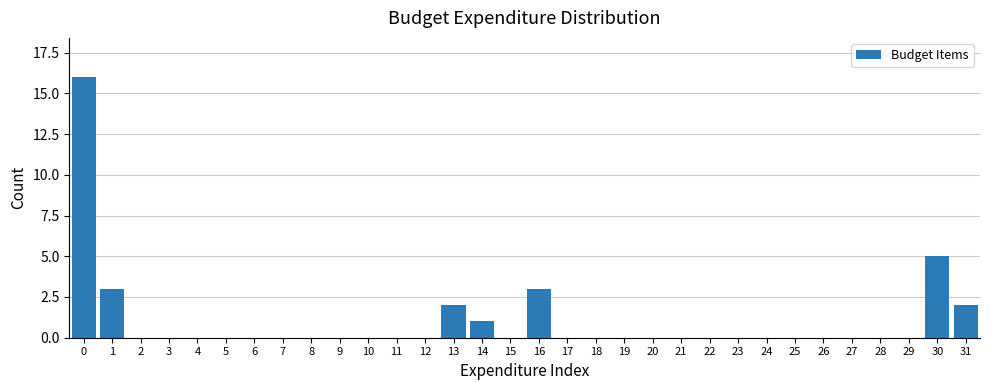

Where is the data nearest to the value 8?

30